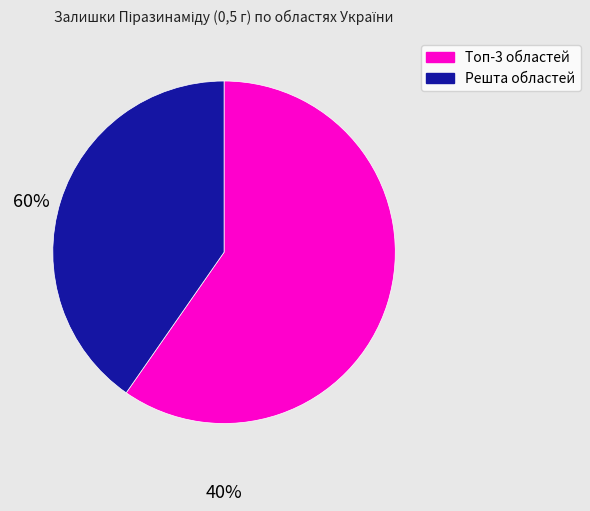

Is there any slice that represents more than half of the pie?

Yes